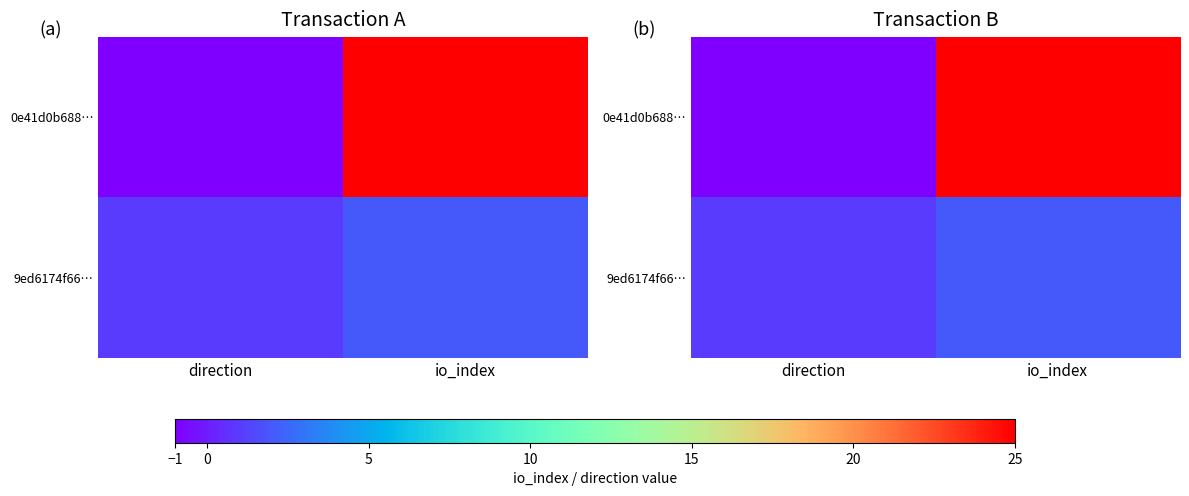

What is the average value of the 9ed6174f66… series?

2